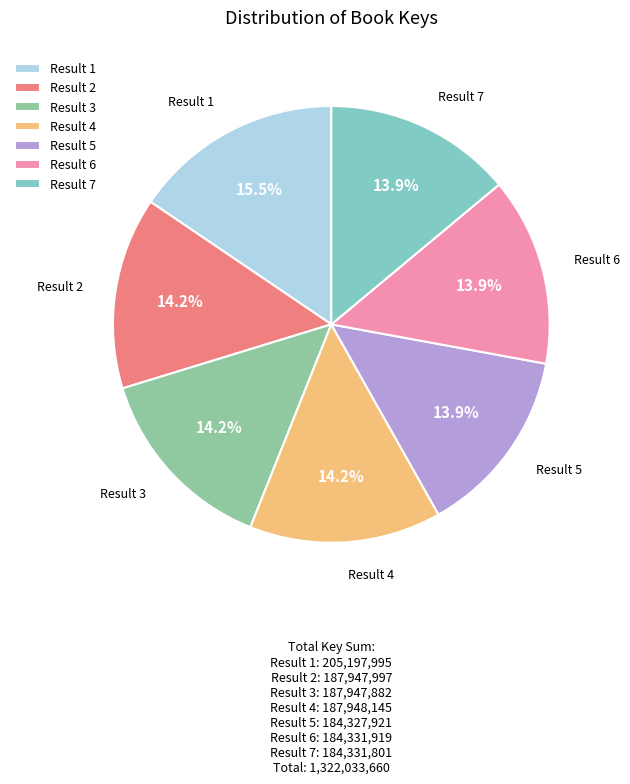

How much of the chart is everything except Result 6?

86.1%